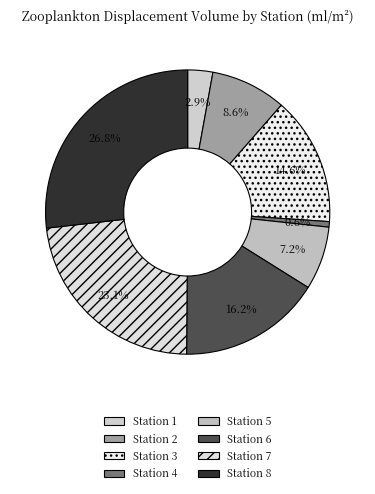

Does Station 6 represent more than half of the total?

No